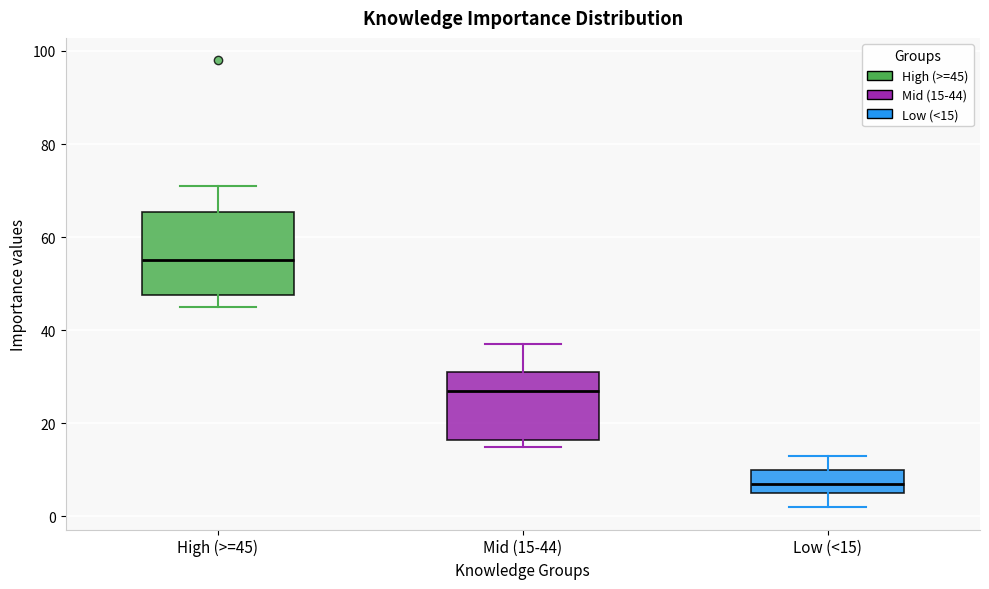

Which box has the lowest median line?

Low (<15)